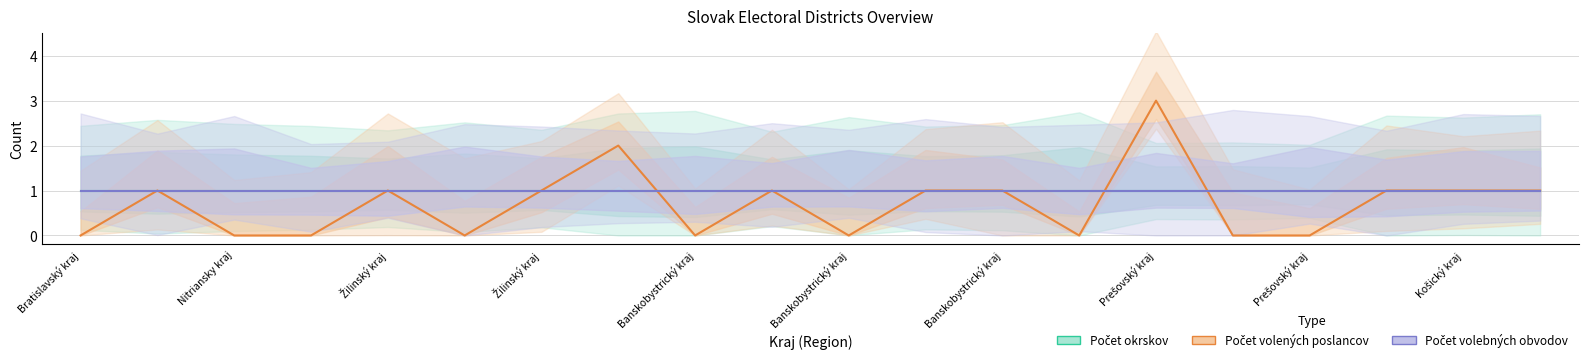

At which label does Počet volených poslancov reach its minimum?

Bratislavský kraj